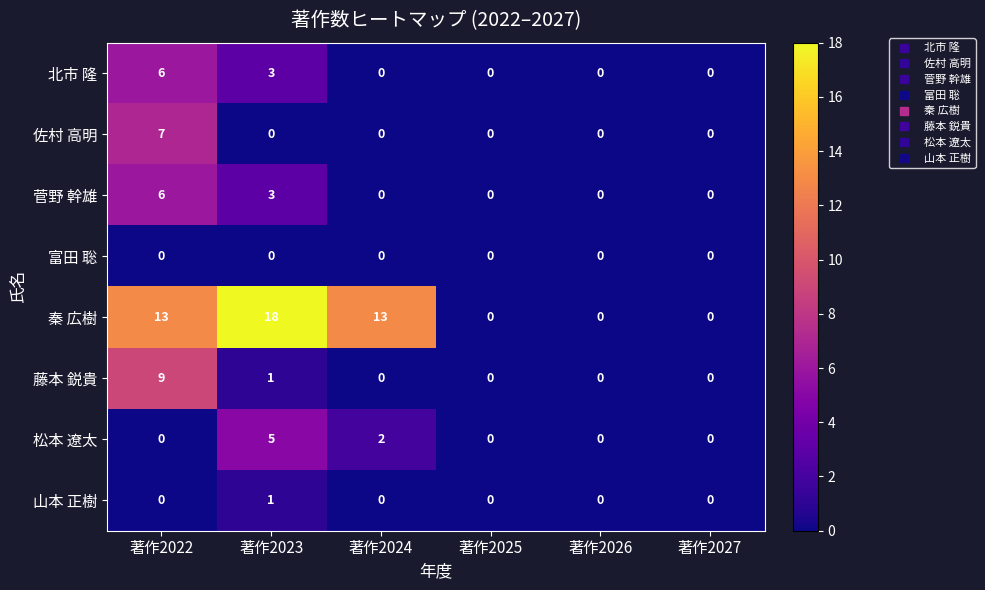

Which series has the widest spread of values?

秦 広樹